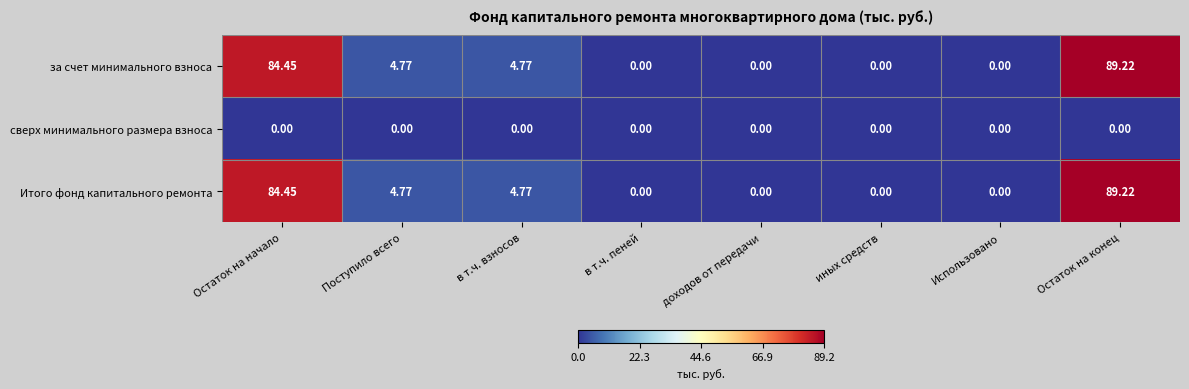

Which category has the highest value in the Итого фонд капитального ремонта series?

Остаток на конец